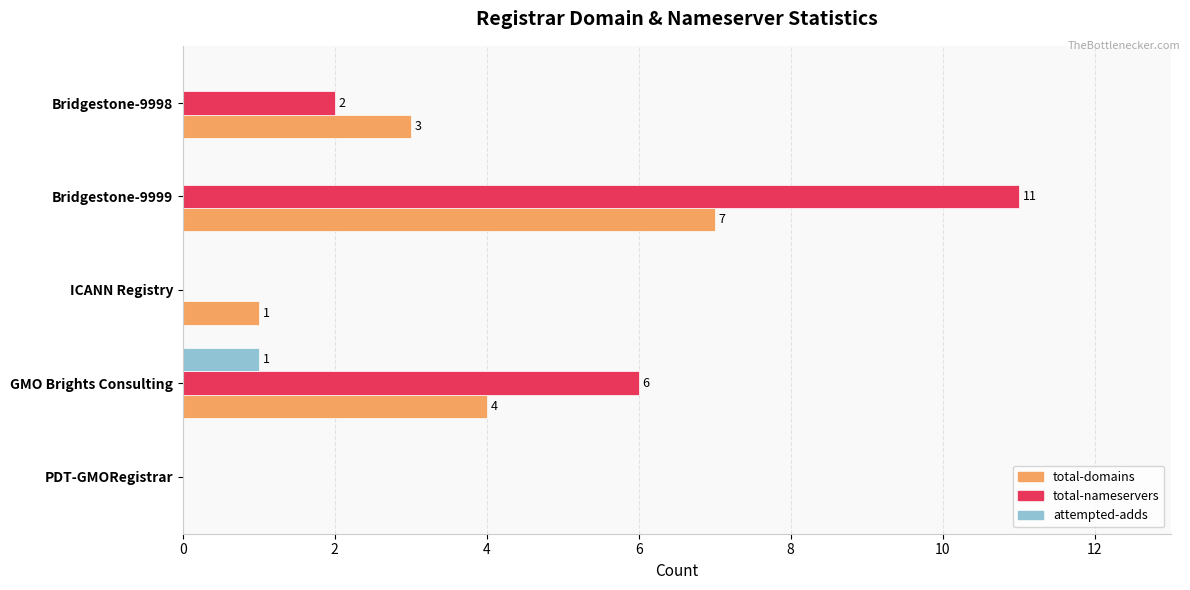

What is the total value across all series at GMO Brights Consulting?

11